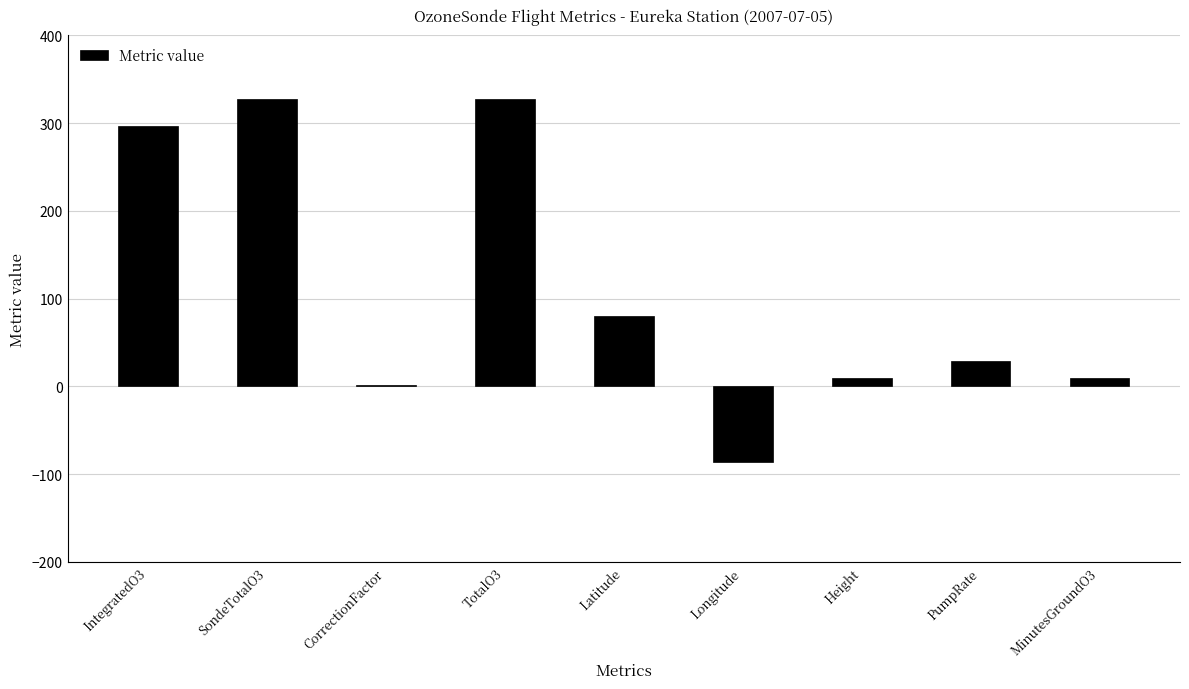

Read the value at Latitude.

80.0